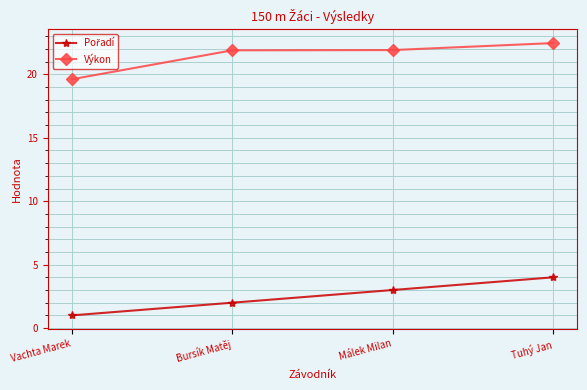

What is the difference between the highest and lowest values at Bursík Matěj?

19.9